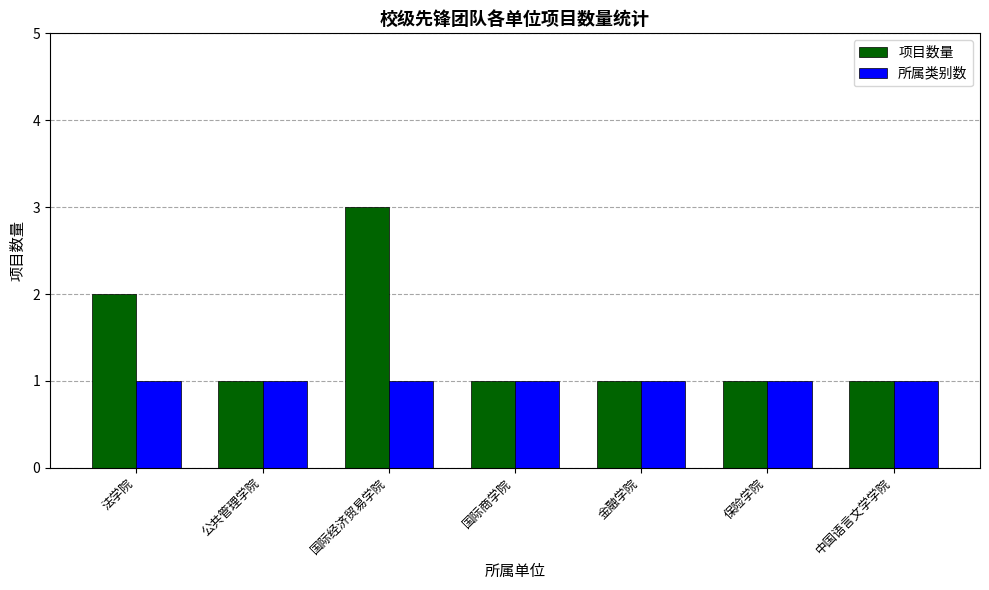

Reading left to right, transcribe all the data shown in this chart.

项目数量: 2	1	3	1	1	1	1
所属类别数: 1	1	1	1	1	1	1